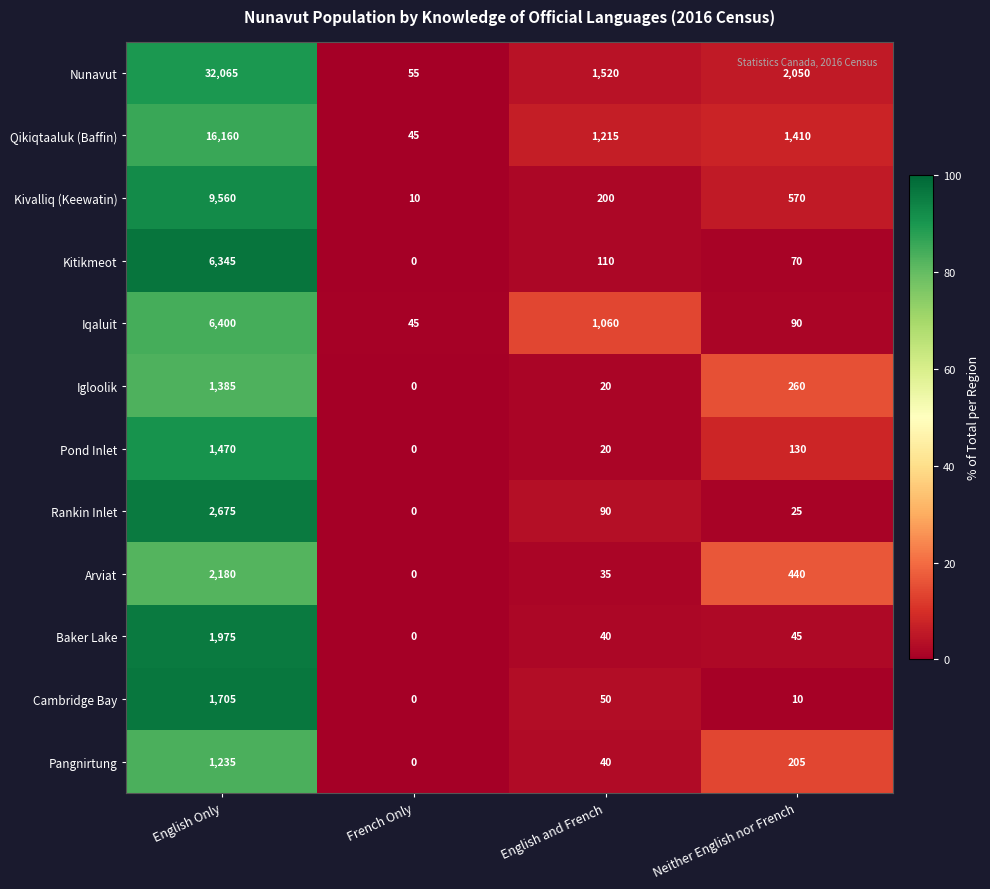

Is it true that Iqaluit equals 90 at Neither English nor French?

True